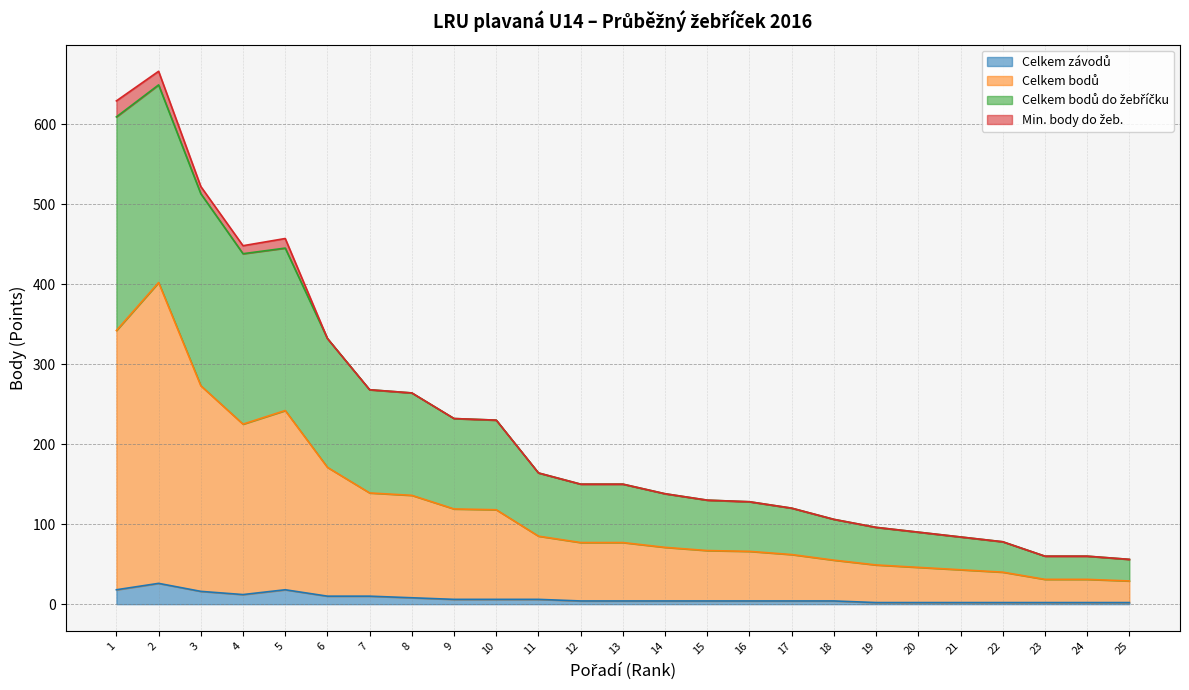

Which category has the highest value across all series?

2